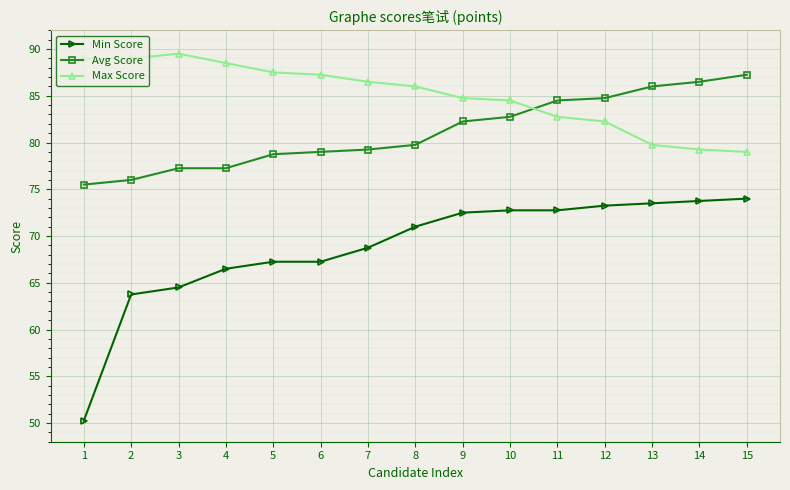

Is the value of Min Score at 4 greater than the value of Max Score at 2?

No